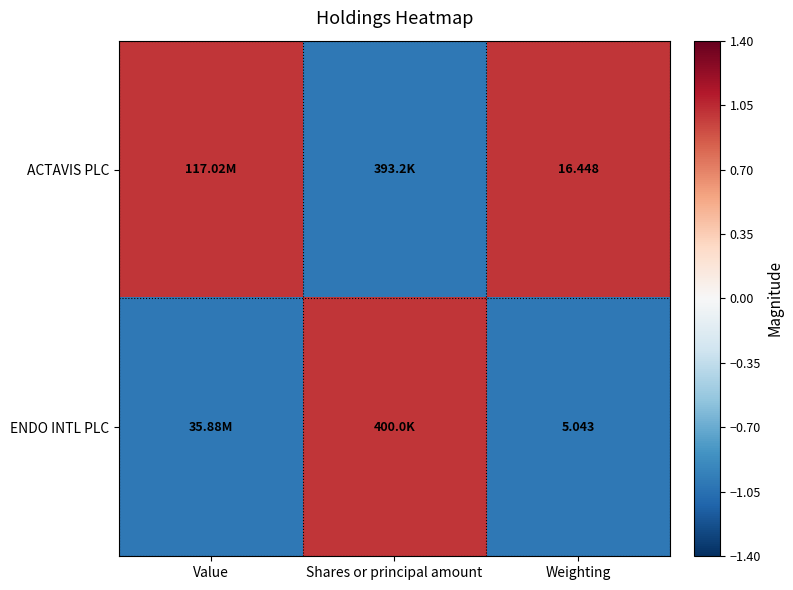

At Weighting, list the series in order from smallest to largest.

ENDO INTL PLC, ACTAVIS PLC